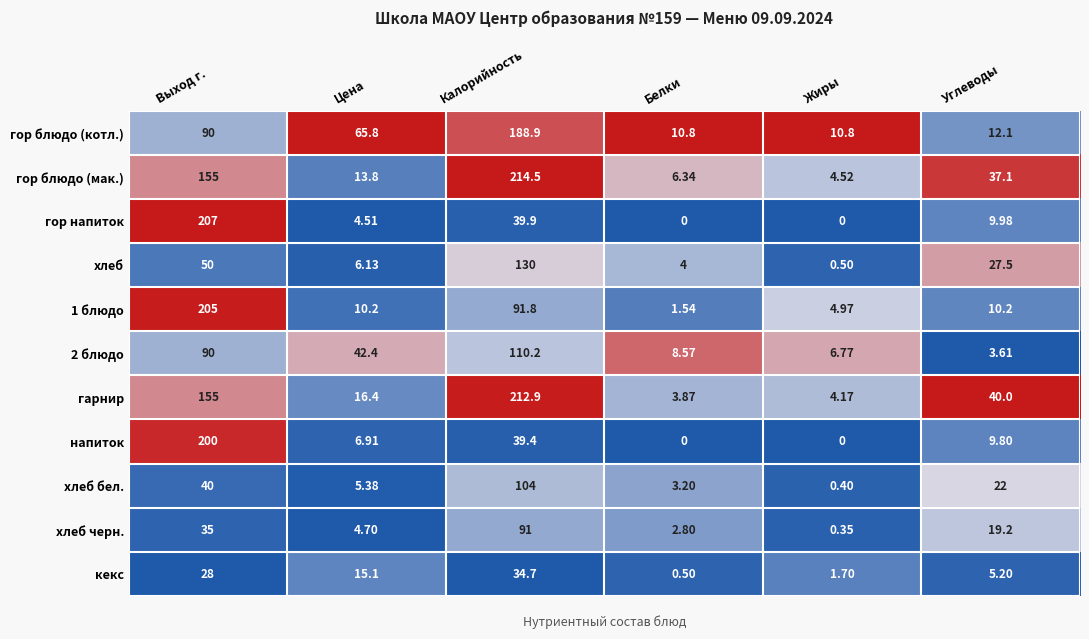

Count the number of categories in the chart.

6